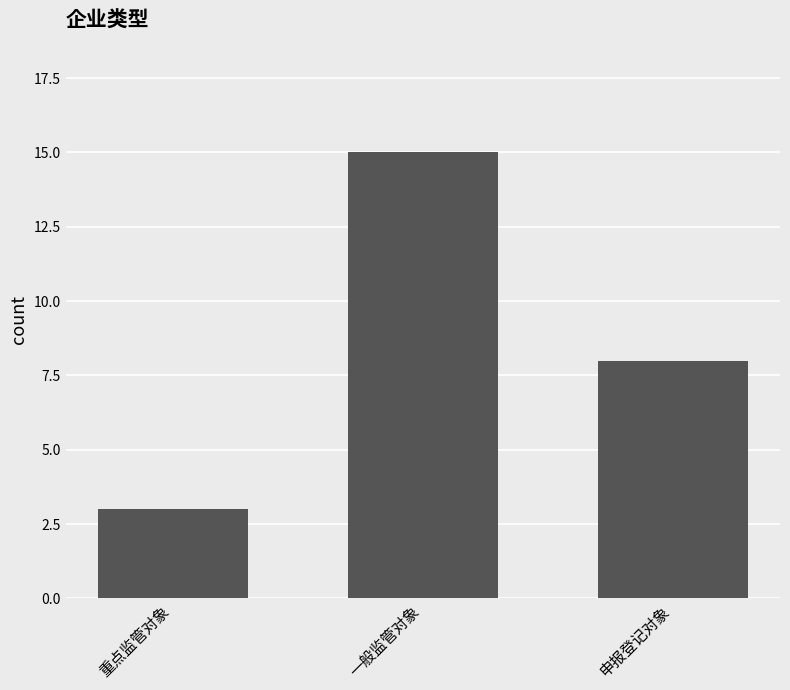

Does the chart contain stacked bars?

No